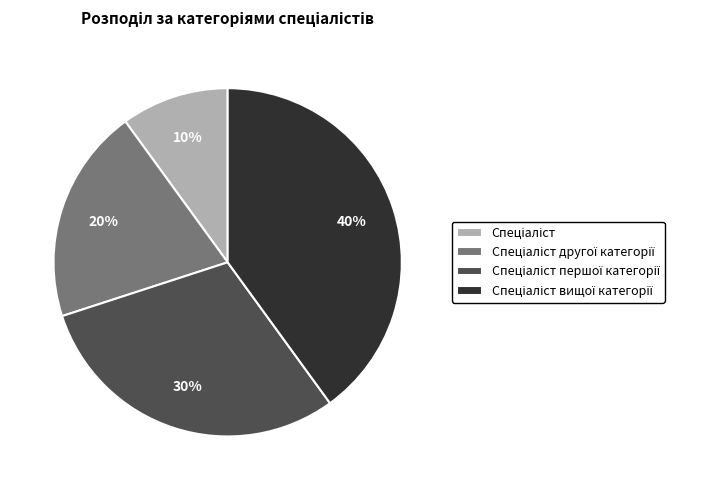

Is there a majority slice in this chart?

No